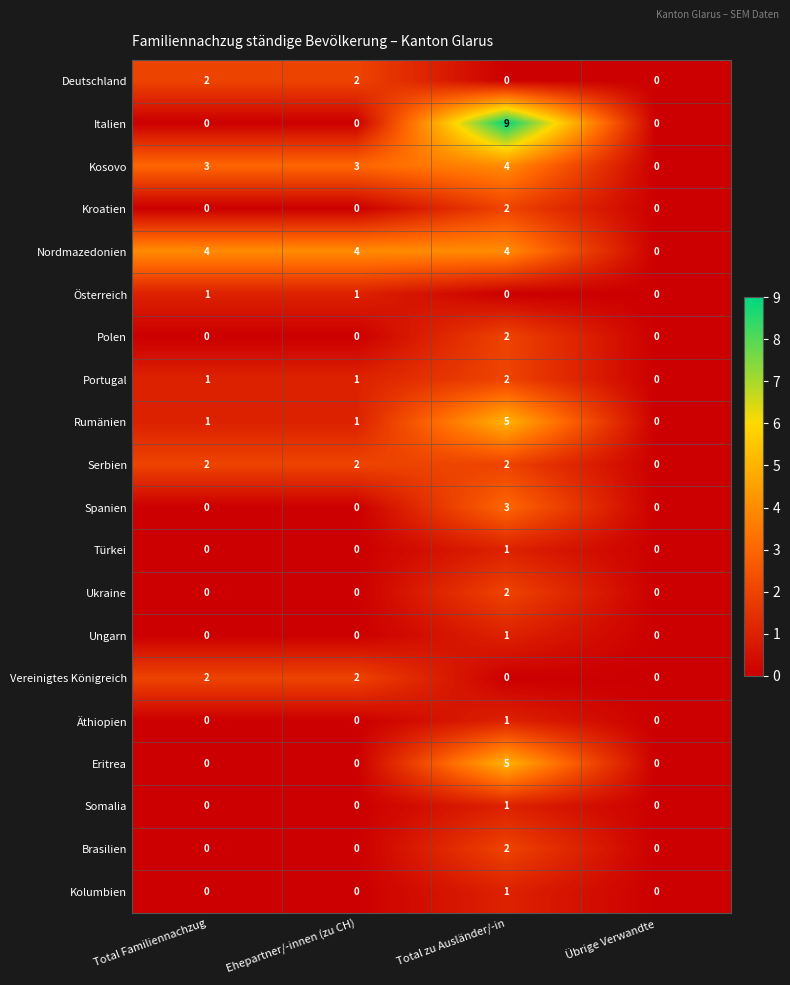

Is it true that Rumänien equals -2 at Übrige Verwandte?

False